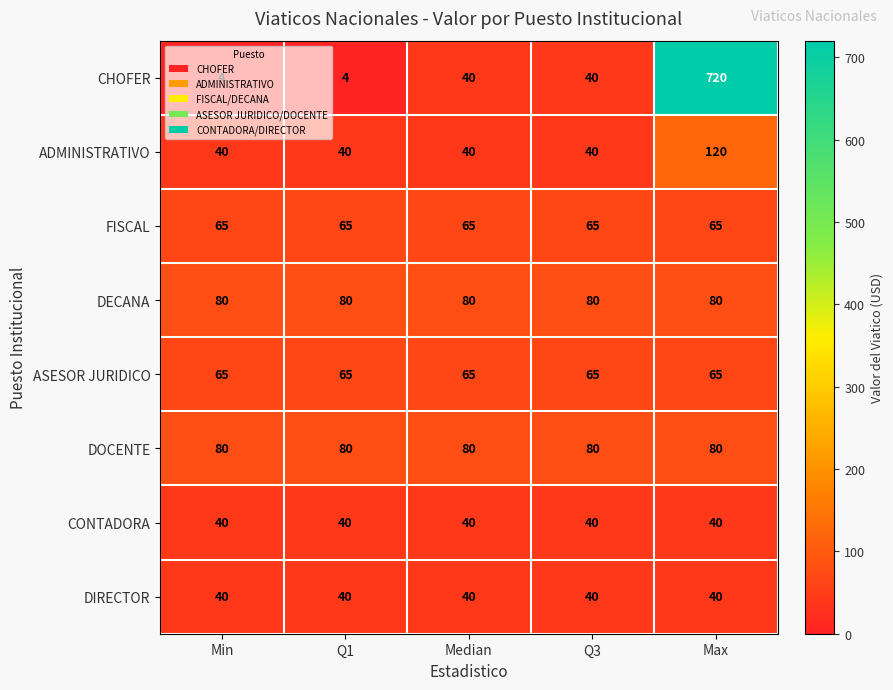

The value of ADMINISTRATIVO at Q1 is 22. True or false?

False